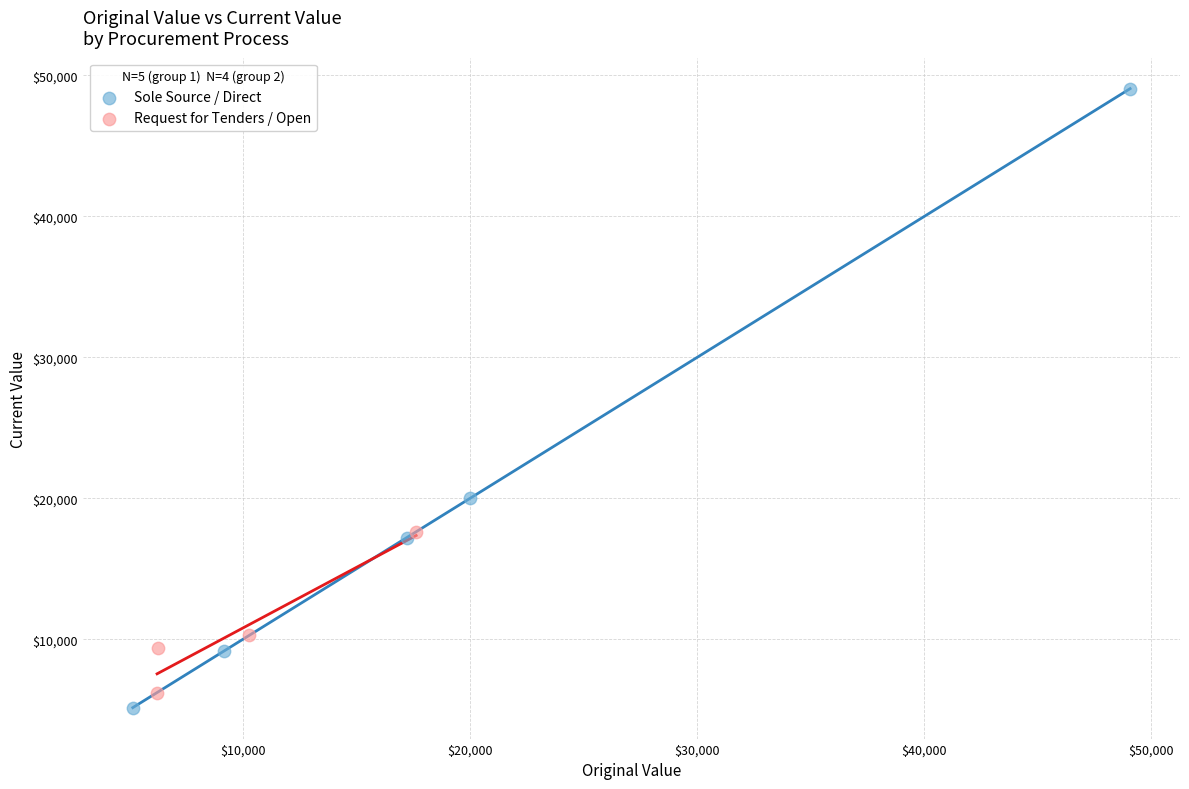

Which series contains the highest Y value?

Sole Source / Direct